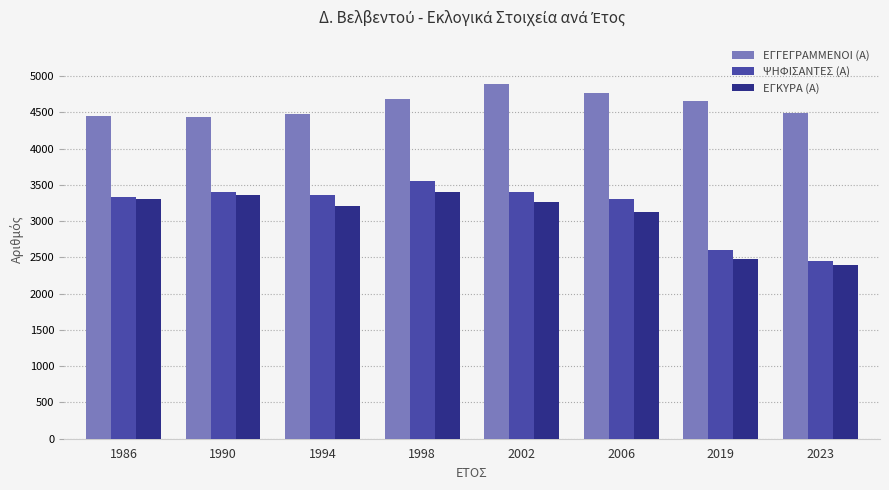

What is the difference between the maximum and minimum values in the ΕΓΓΕΓΡΑΜΜΕΝΟΙ (Α) series?

462